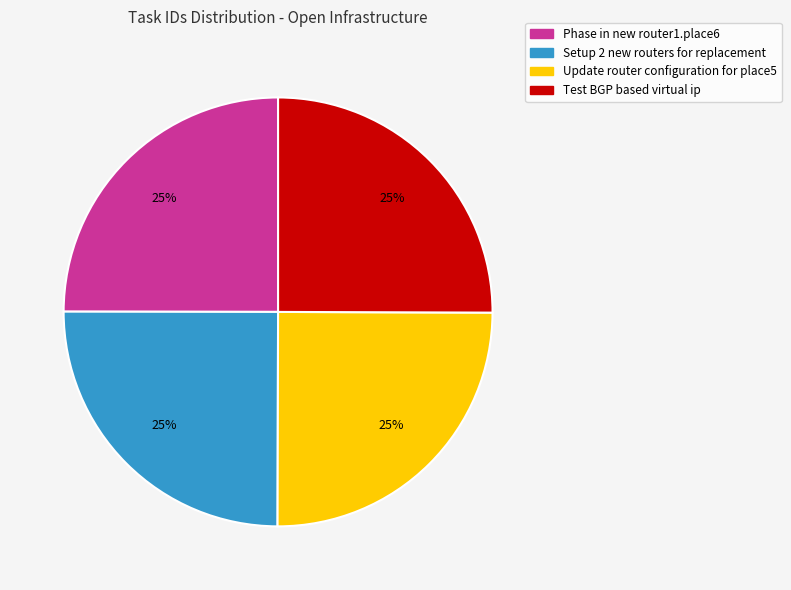

How many slices are in this pie chart?

4